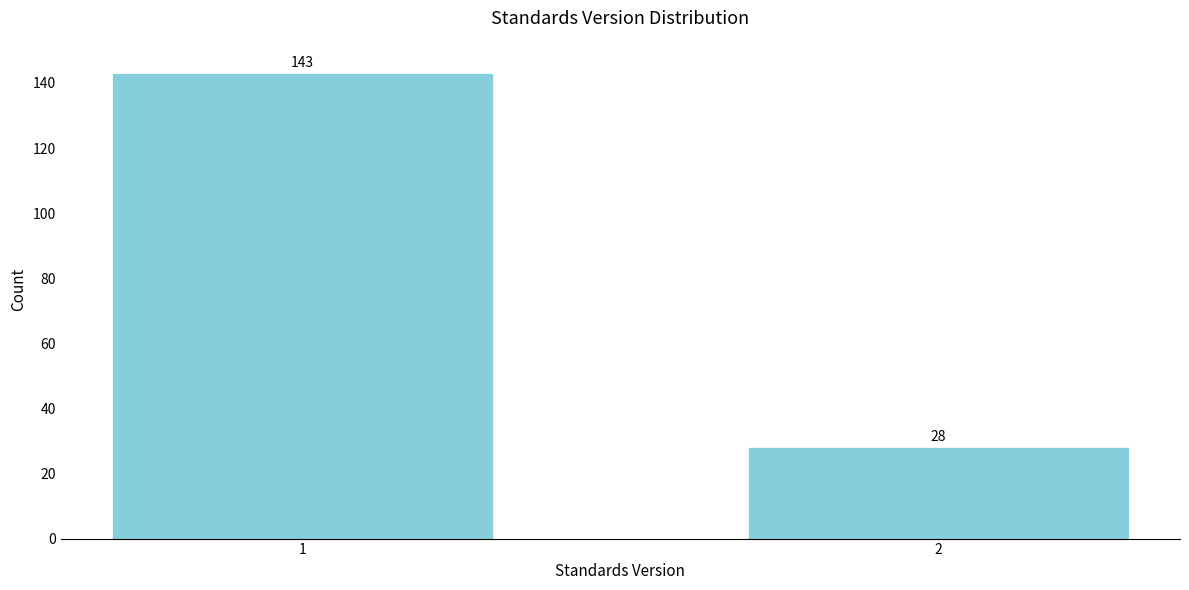

Reading left to right, list all the values displayed in this chart.

143	28